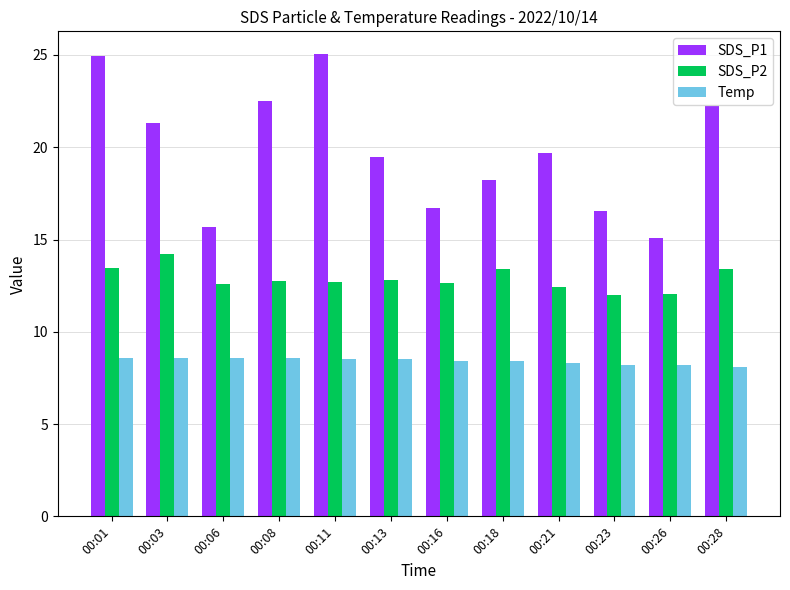

The value of Temp at 00:03 is 8.6. True or false?

True